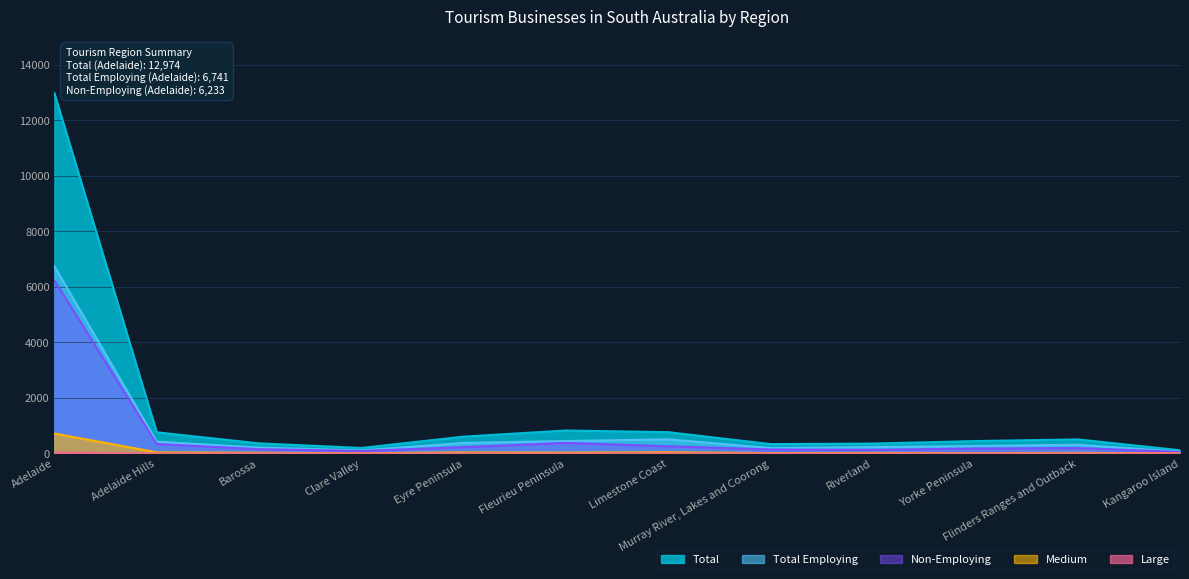

Which category has the highest value in the Total Employing series?

Adelaide